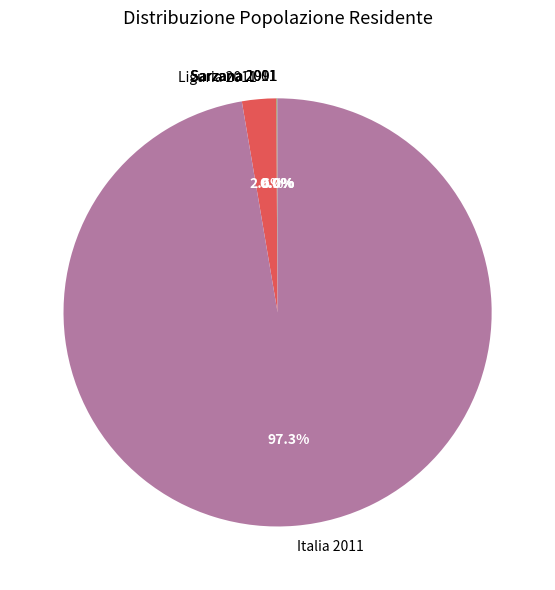

What portion of the pie excludes Liguria 2011?

97.4%